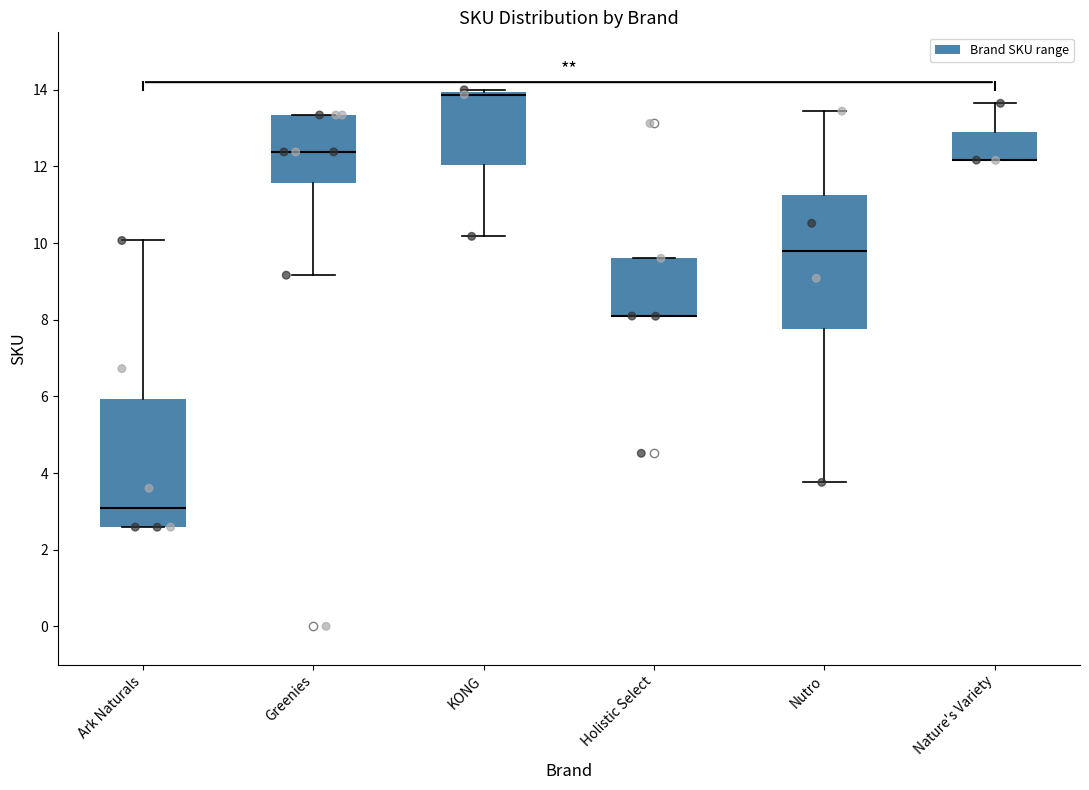

Reading left to right, read every box against the y-axis: the position of its median line, the range the box covers, and the ends of its whiskers. The values are not printed on the chart, so give them approximately, as read against the axis.

Ark Naturals: median 3.0, box 2.6 to 6.0, whiskers 2.6 to 10.0
Greenies: median 12.4, box 11.6 to 13.4, whiskers 9.2 to 13.4
KONG: median 13.8 (drawn on the box's upper edge), box 12.0 to 14.0, whiskers 10.2 to 14.0 (just above the box's upper edge)
Holistic Select: median 8.0 (drawn on the box's lower edge), box 8.0 to 9.6, whiskers 8.0 to 9.6
Nutro: median 9.8, box 7.8 to 11.2, whiskers 3.8 to 13.4
Nature's Variety: median 12.2 (drawn on the box's lower edge), box 12.2 to 13.0, whiskers 12.2 to 13.6